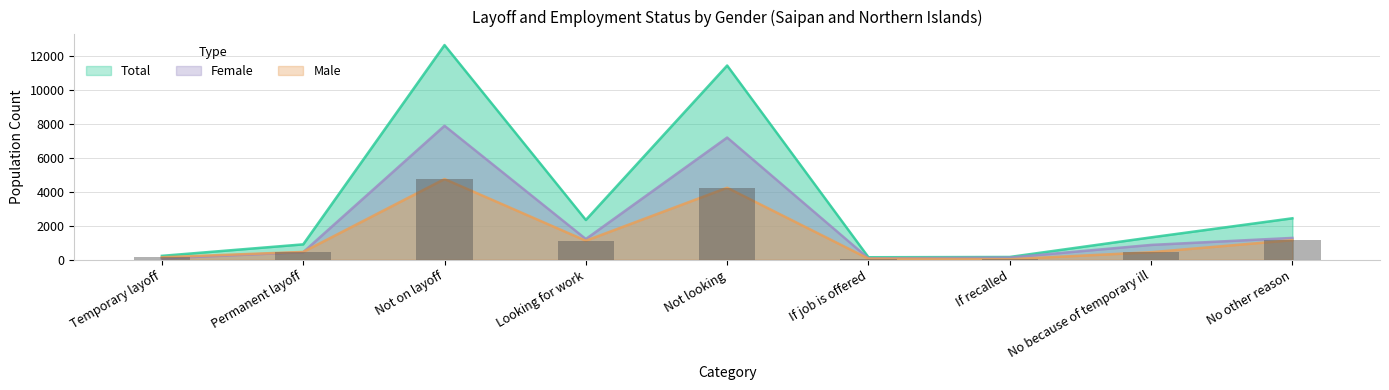

Where is Total nearest to the value 6390?

No other reason